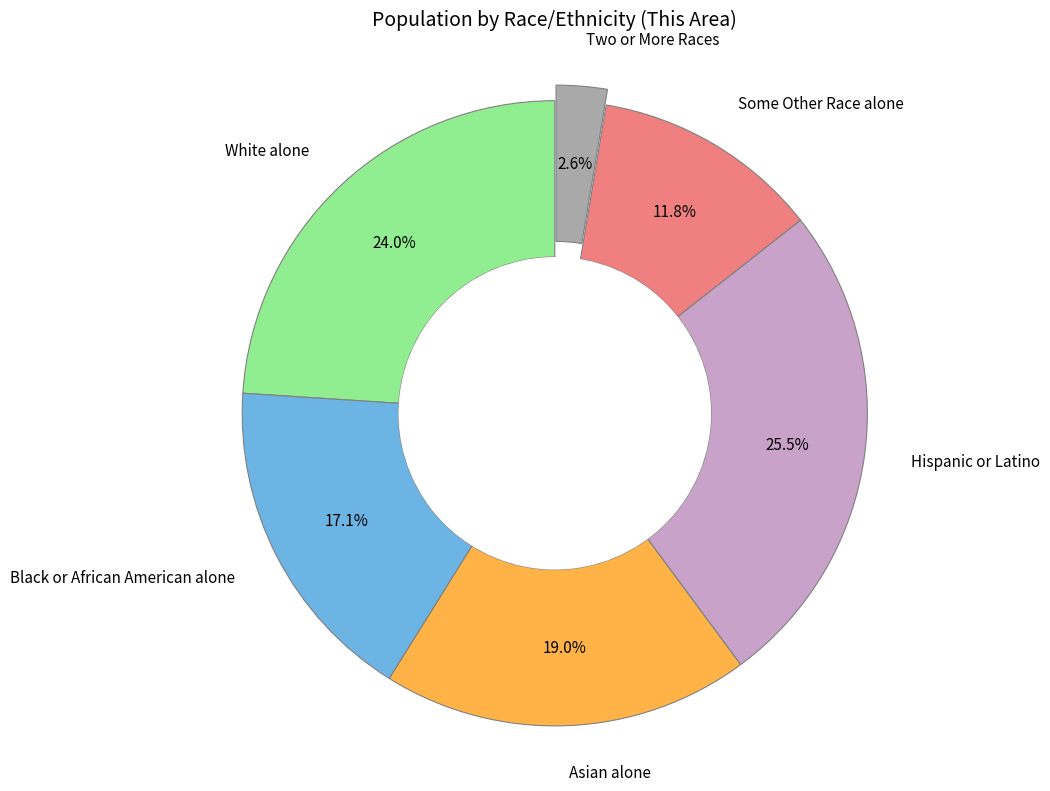

What is the ratio of the value at Asian alone to the value at Hispanic or Latino?

0.7